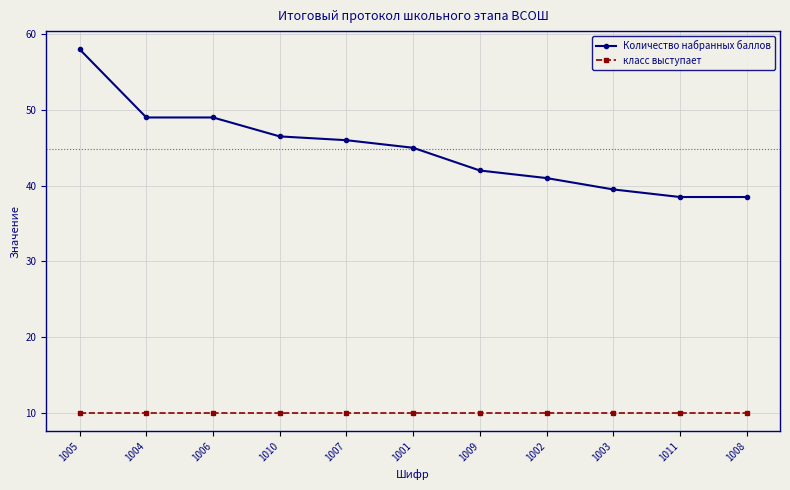

What is the minimum value for Количество набранных баллов?

38.5